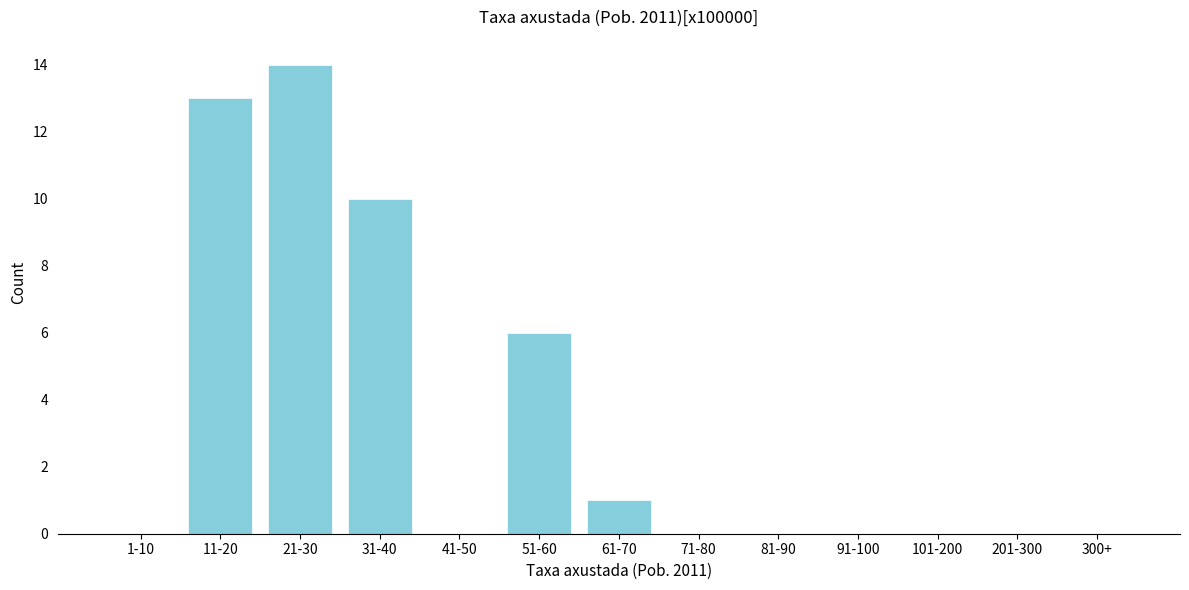

Reading right to left, extract all data points from this chart.

300+=0	201-300=0	101-200=0	91-100=0	81-90=0	71-80=0	61-70=1	51-60=6	41-50=0	31-40=10	21-30=14	11-20=13	1-10=0